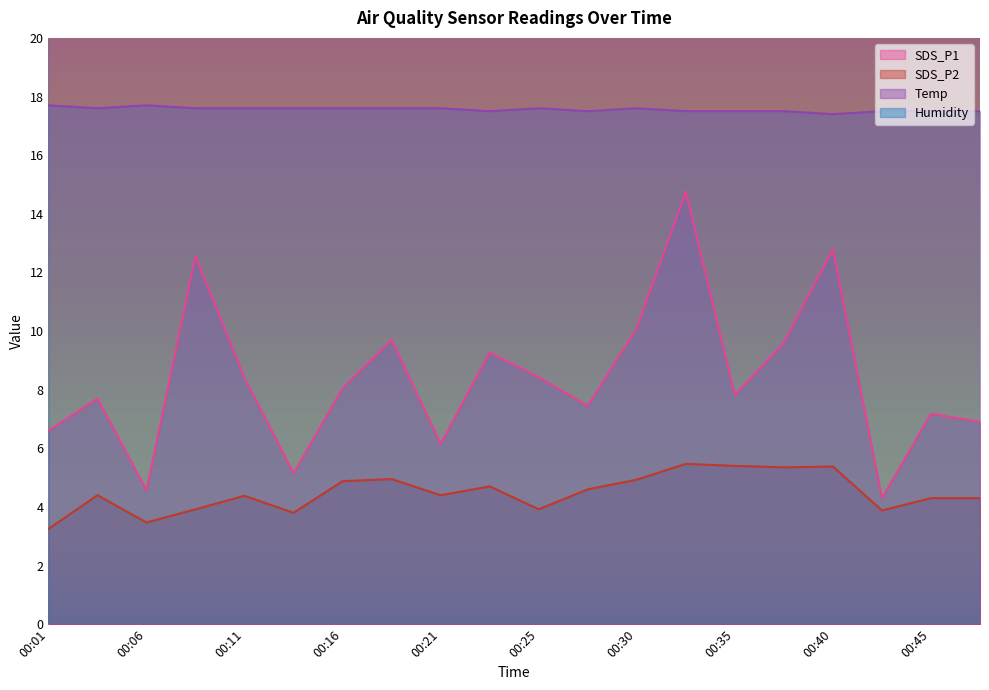

Where is Temp nearest to the value 17?

00:40